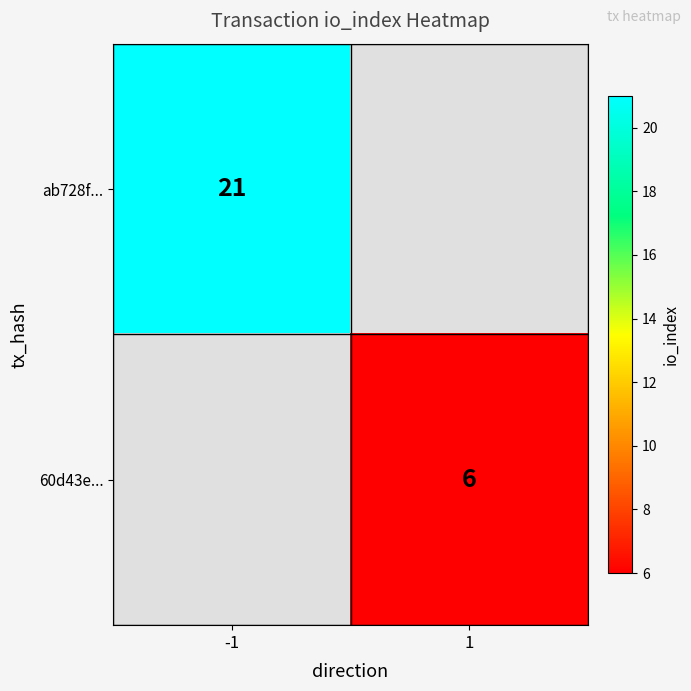

The value of ab728f... at -1 is 35. True or false?

False